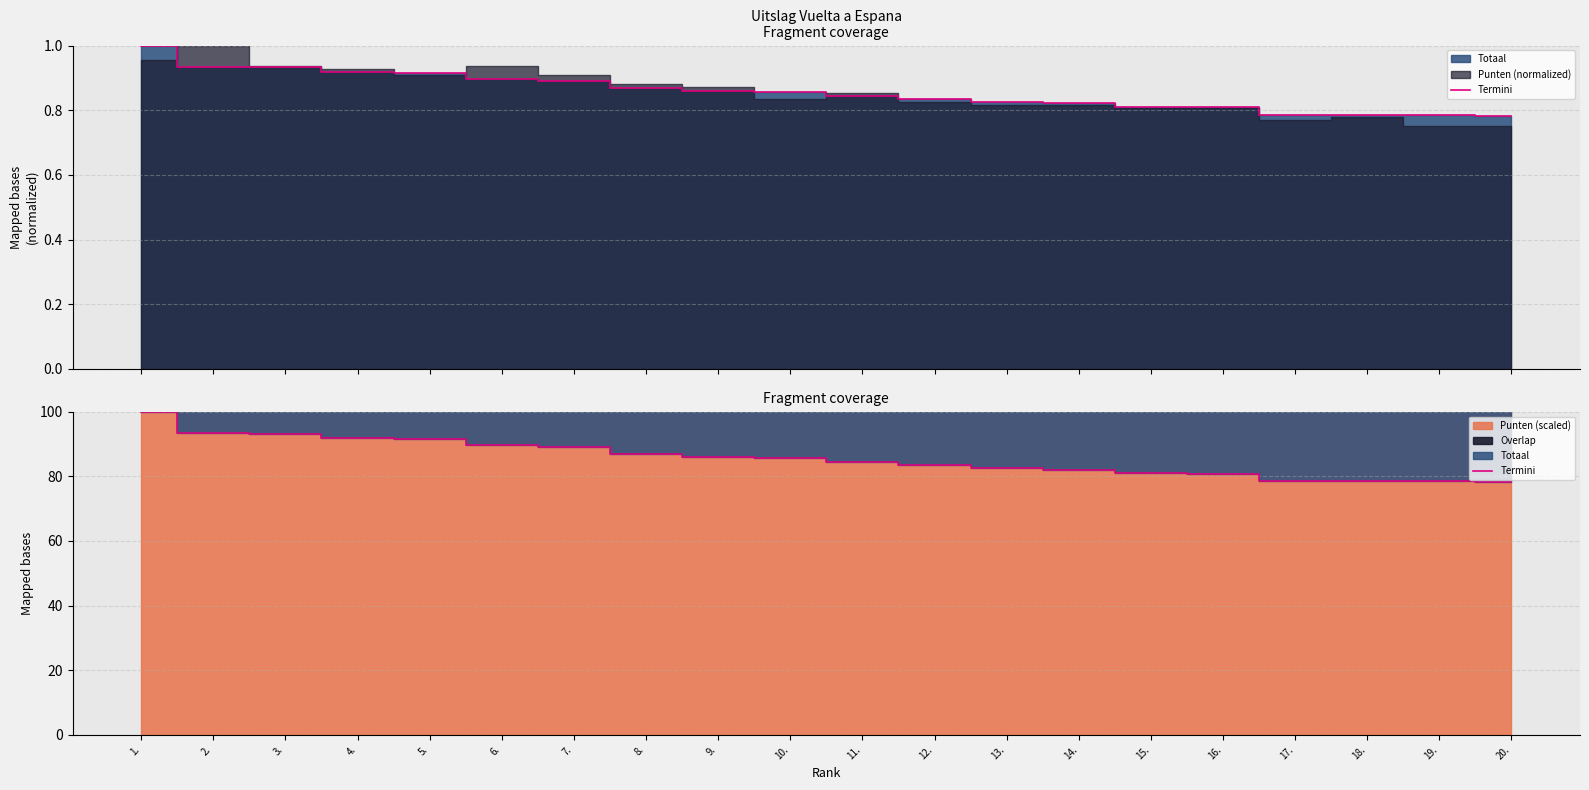

Reading left to right, transcribe all the data shown in this chart.

1.=100.0	2.=93.5	3.=93.2	4.=91.9	5.=91.4	6.=89.6	7.=89.0	8.=86.9	9.=86.0	10.=85.6	11.=84.3	12.=83.5	13.=82.5	14.=82.1	15.=80.9	16.=80.8	17.=78.6	18.=78.5	19.=78.4	20.=78.2